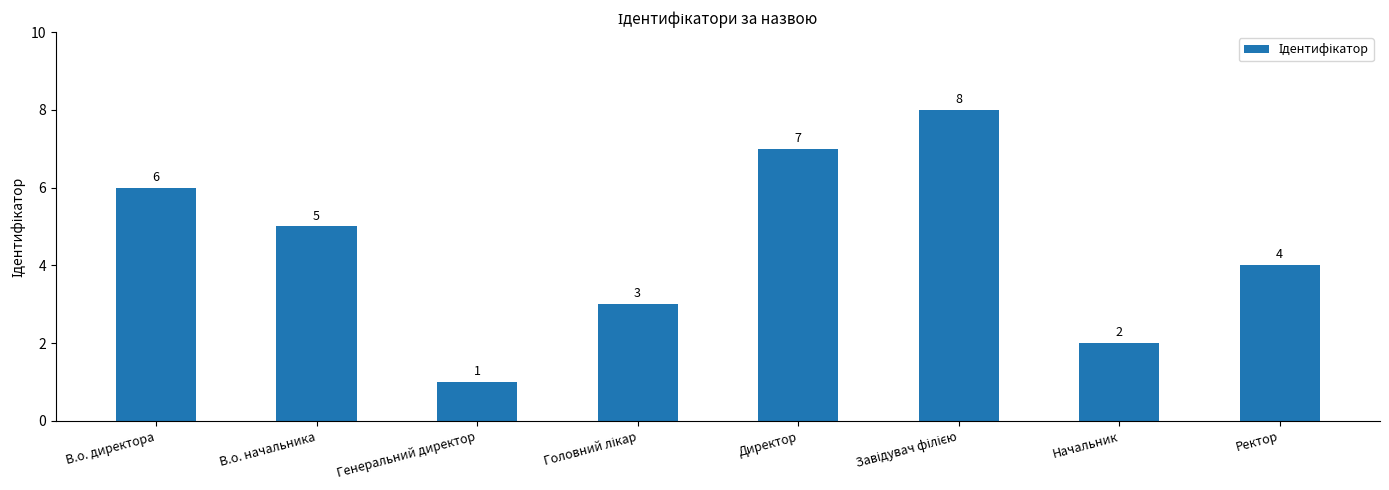

Is it true that the value at Ректор is 6?

False